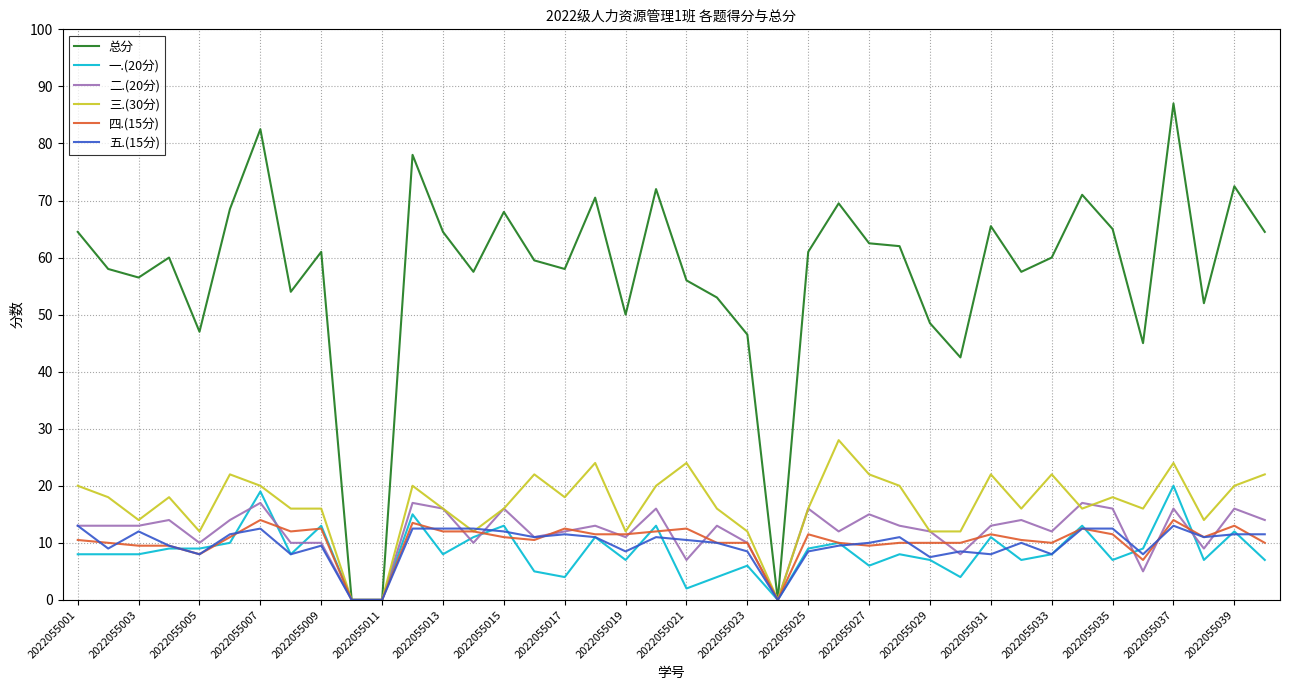

Which series has the largest total across all categories?

总分